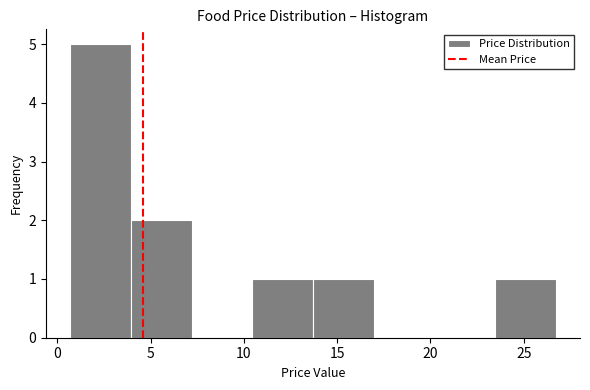

Reading left to right, list every bar in this chart as the range it spans on the x-axis followed by its height. Neither the bar edges nor the heights are printed on the chart, so give them approximately, as read against the axes.

0.5 to 4.0: 5
4.0 to 7.0: 2
7.0 to 10.5: 0
10.5 to 13.5: 1
13.5 to 17.0: 1
17.0 to 20.0: 0
20.0 to 23.5: 0
23.5 to 26.5: 1